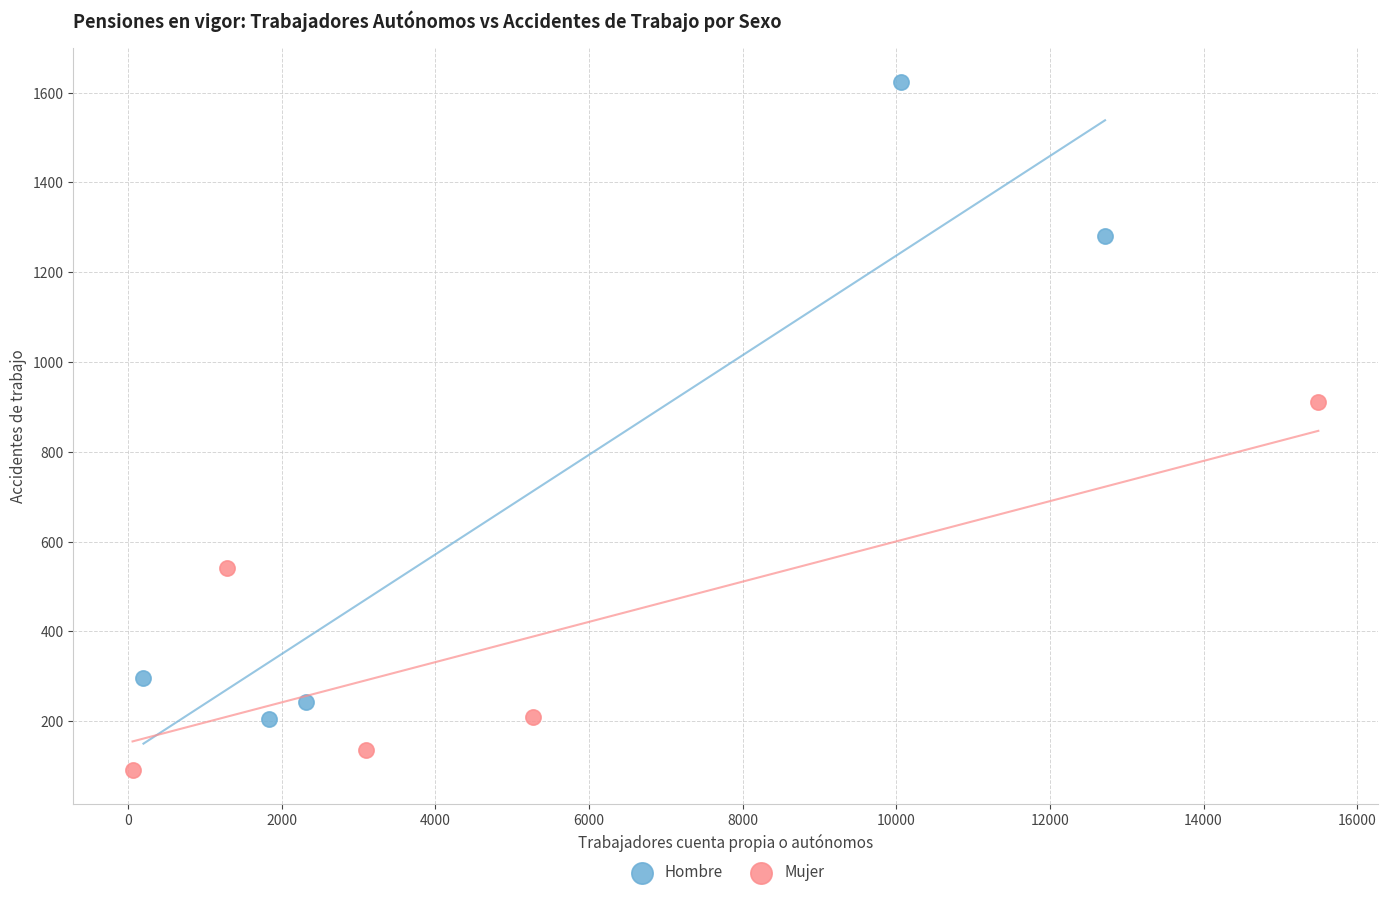

Which series contains the highest Y value?

Hombre